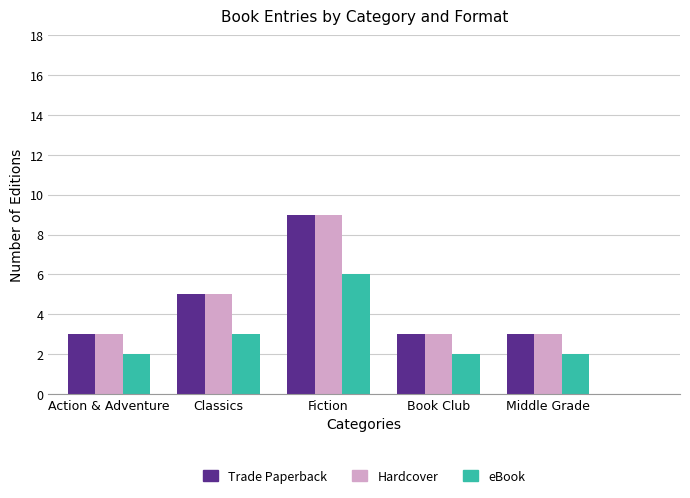

Is it true that Hardcover equals 9 at Fiction?

True